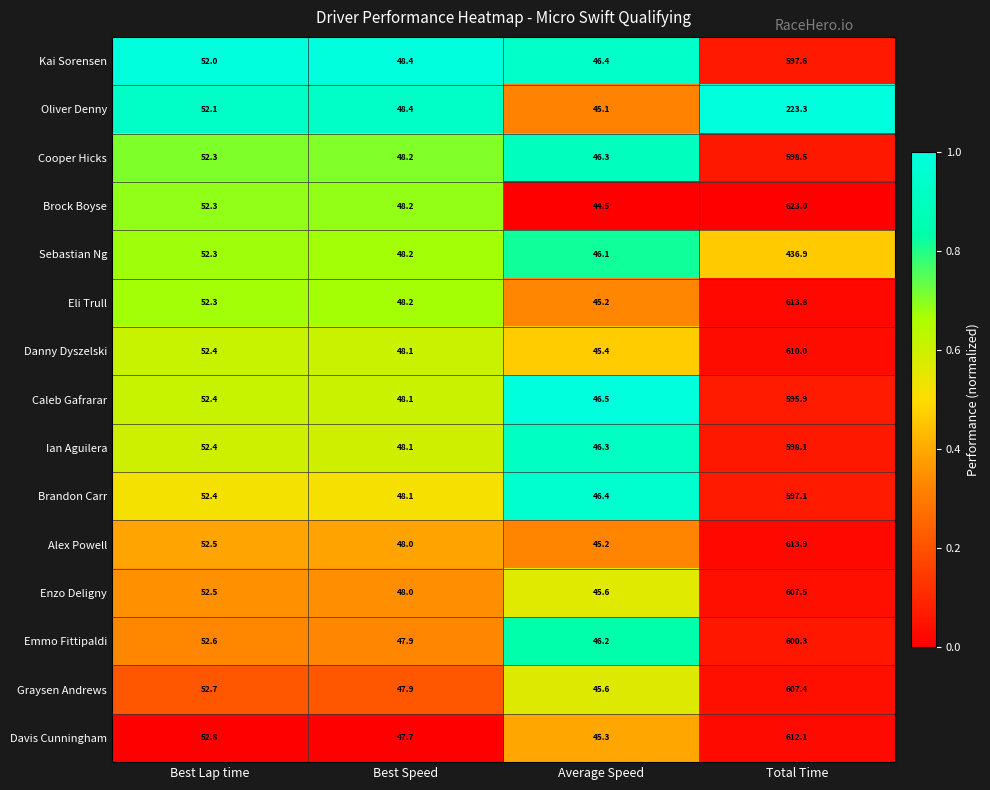

What is the difference between the second highest and minimum values in the Graysen Andrews series?

7.1